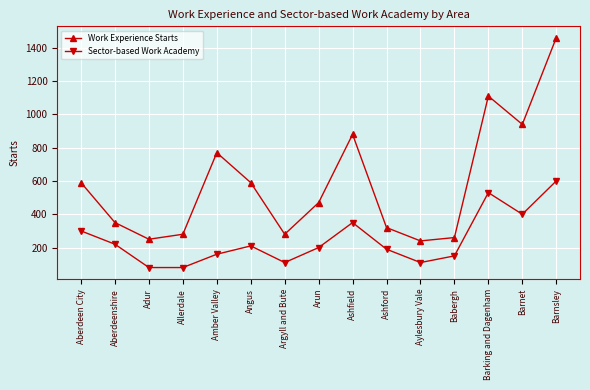

At how many categories does at least one series exceed 808?

4